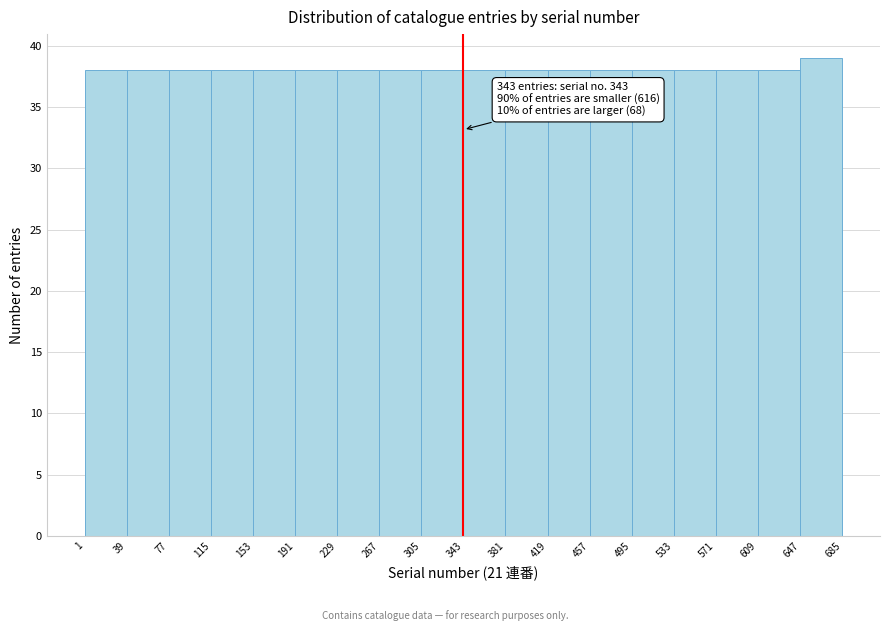

Over which range of the x-axis is the bar tallest?

647 to 685